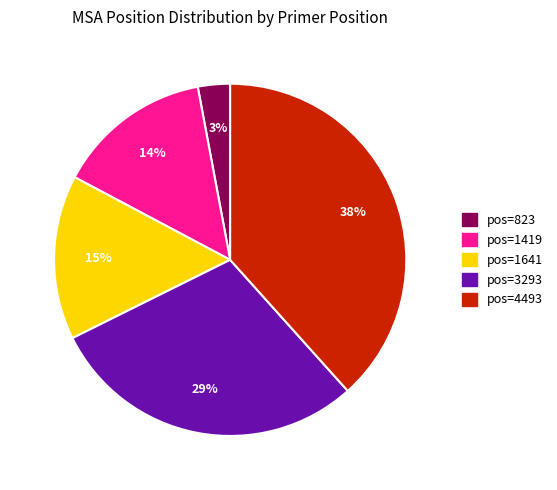

To the nearest percent, what is the difference between the largest and smallest slice percentages?

35%